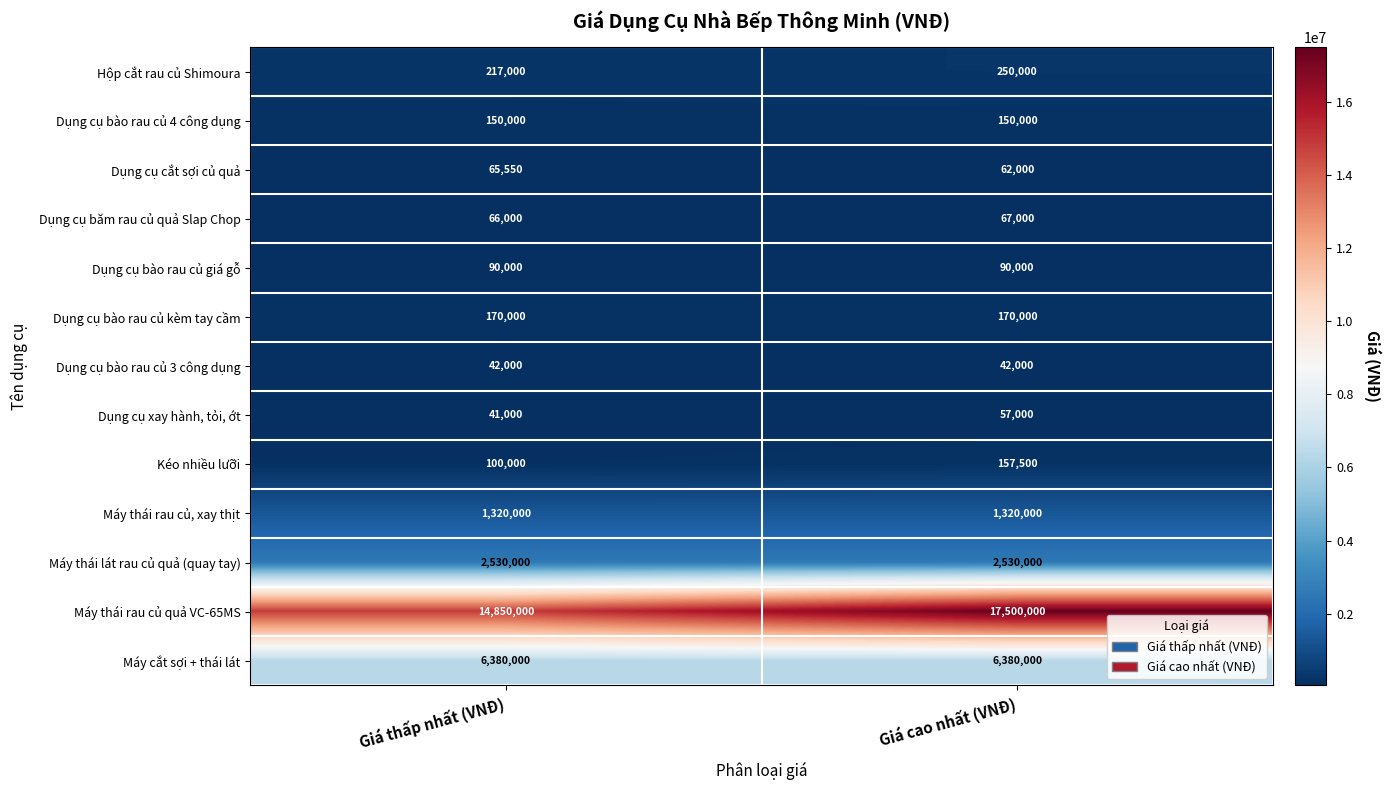

Reading left to right, transcribe all the data shown in this chart.

Hộp cắt rau củ Shimoura: 217000	250000
Dụng cụ bào rau củ 4 công dụng: 150000	150000
Dụng cụ cắt sợi củ quả: 65550	62000
Dụng cụ băm rau củ quả Slap Chop: 66000	67000
Dụng cụ bào rau củ giá gỗ: 90000	90000
Dụng cụ bào rau củ kèm tay cầm: 170000	170000
Dụng cụ bào rau củ 3 công dụng: 42000	42000
Dụng cụ xay hành, tỏi, ớt: 41000	57000
Kéo nhiều lưỡi: 100000	157500
Máy thái rau củ, xay thịt: 1320000	1320000
Máy thái lát rau củ quả (quay tay): 2530000	2530000
Máy thái rau củ quả VC-65MS: 14850000	17500000
Máy cắt sợi + thái lát: 6380000	6380000